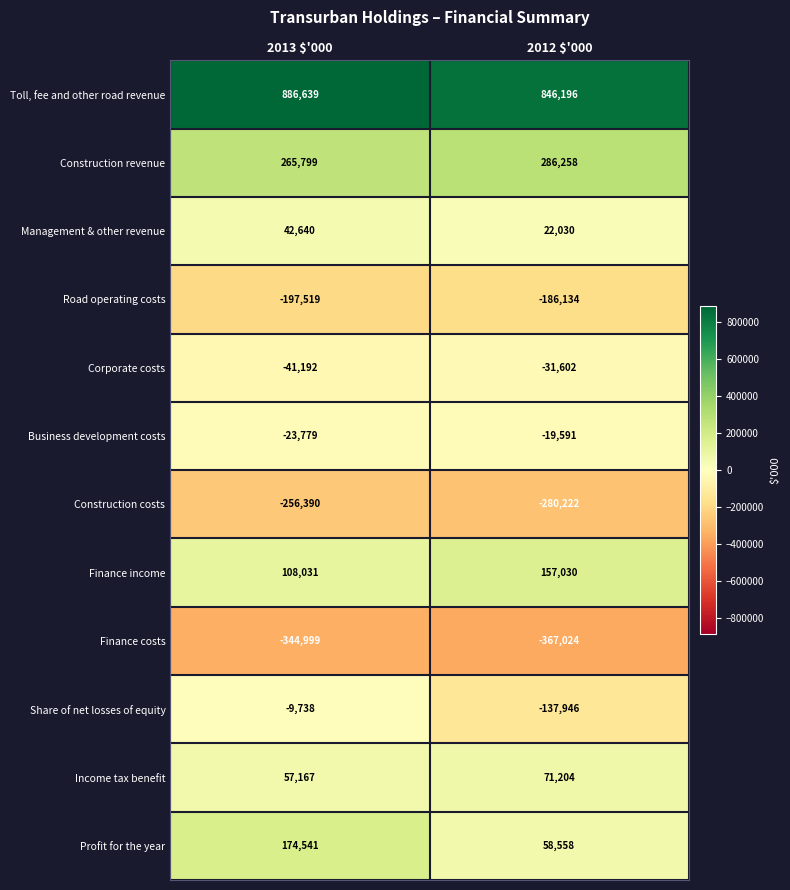

How many distinct data groups are displayed?

12